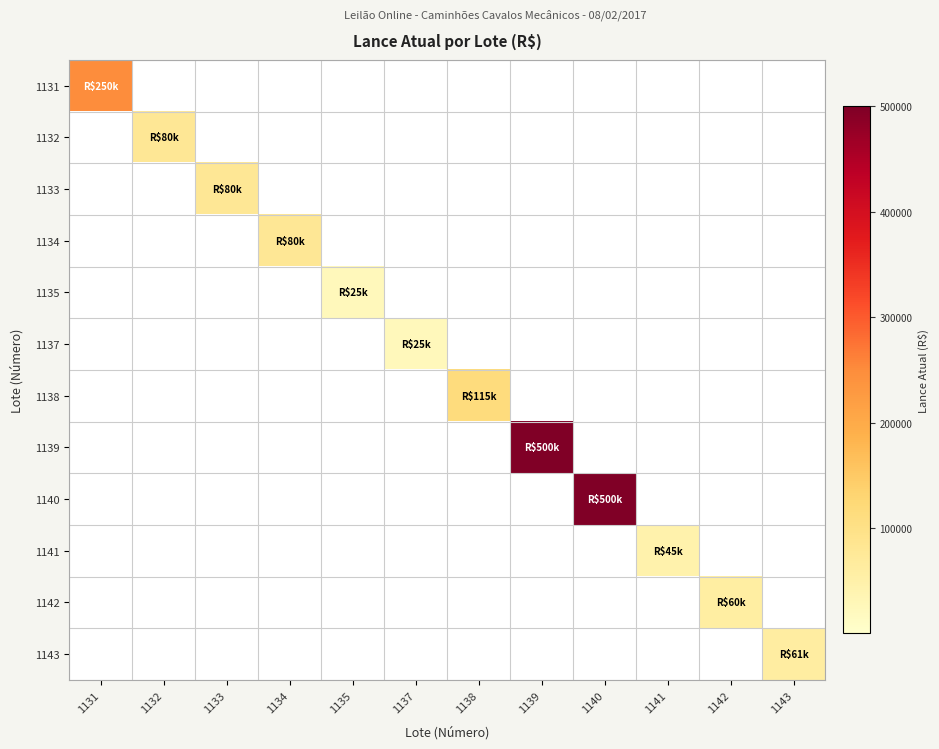

Which series has the largest range (max minus min)?

1139